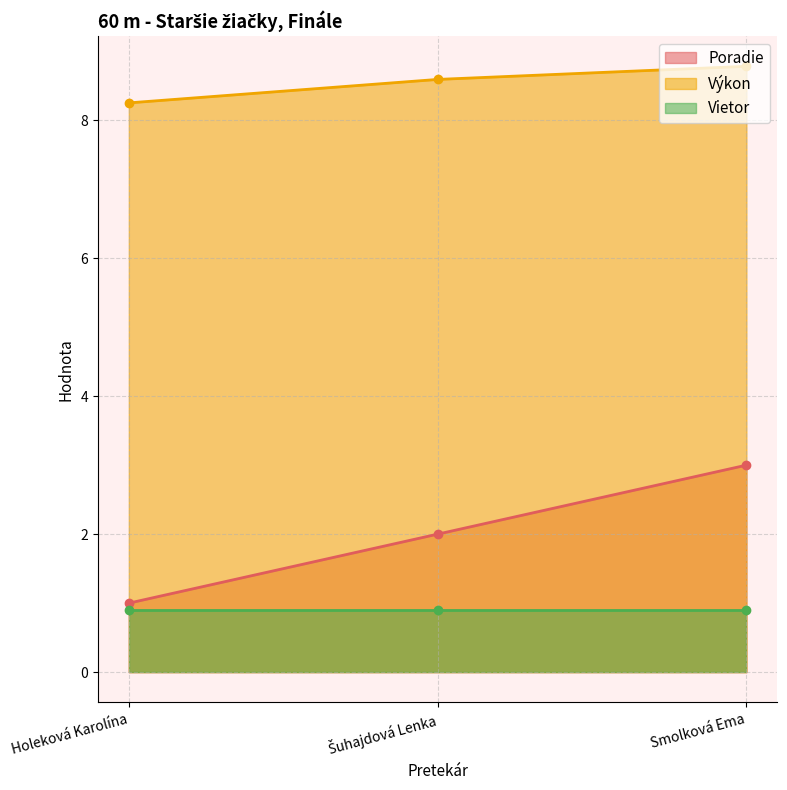

What value does the Poradie series have at Smolková Ema?

3.0